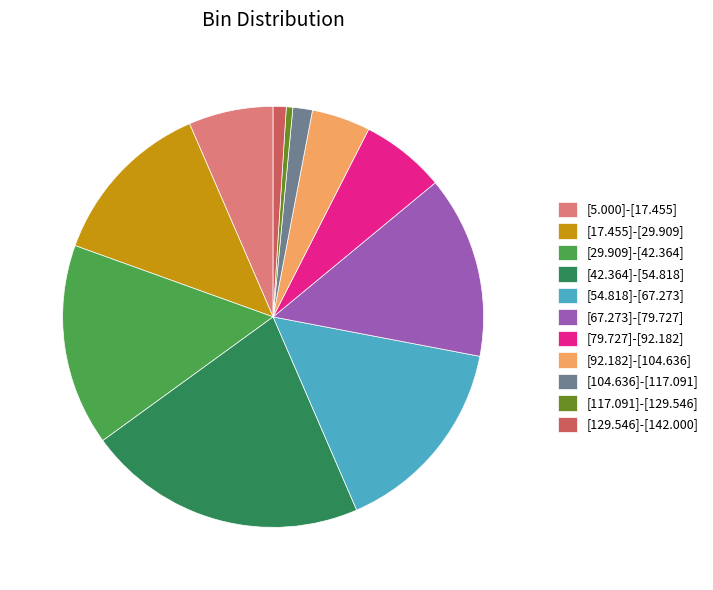

Which slice is the largest?

[42.364]-[54.818]